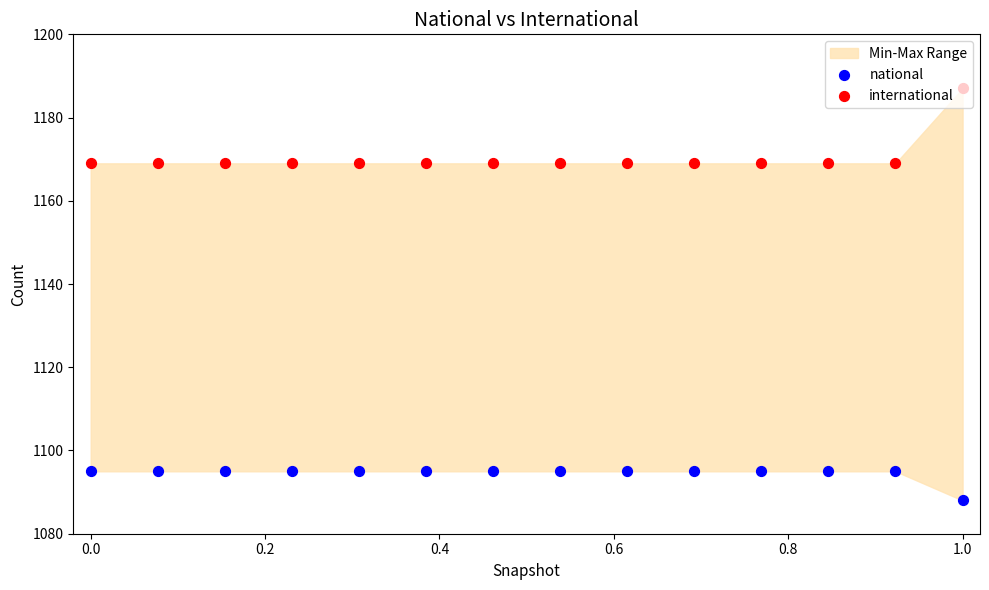

Which series reaches the maximum Y coordinate?

international